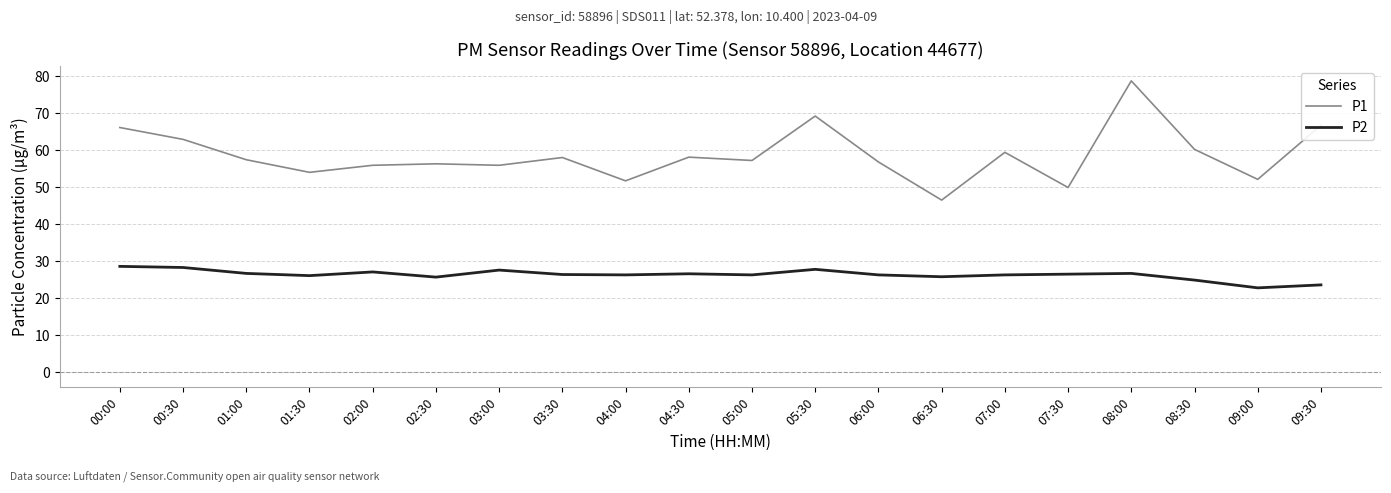

What position from the left is 08:00?

17